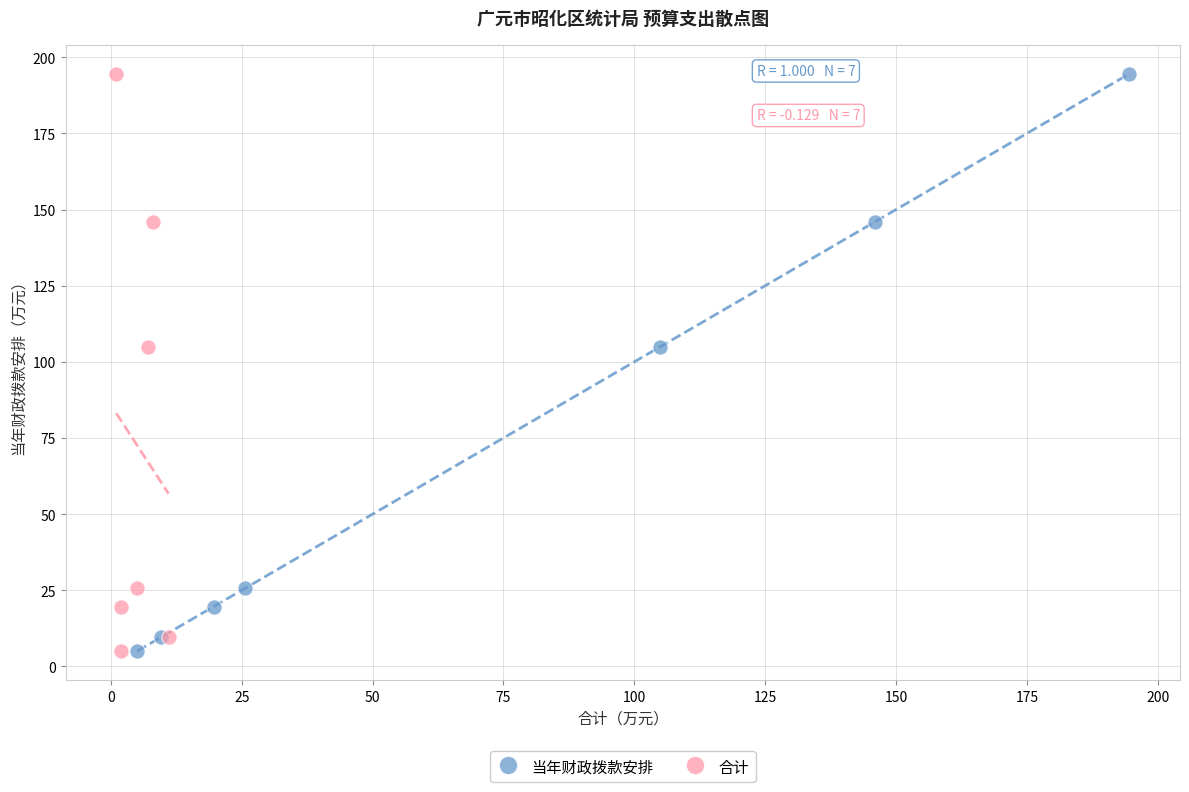

What are all the series names shown in the legend?

当年财政拨款安排, 合计